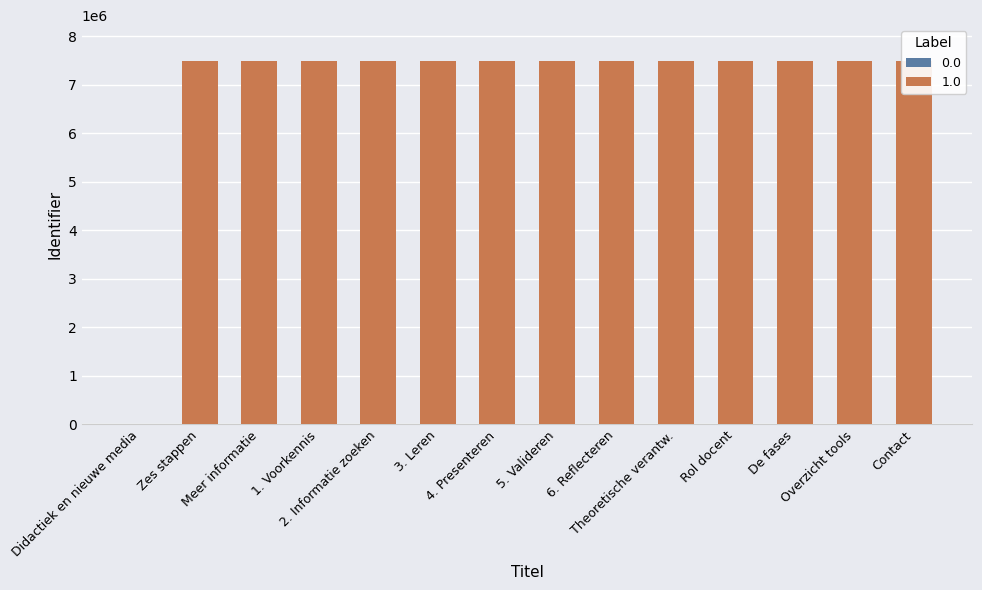

What is the greatest value displayed?

7484595